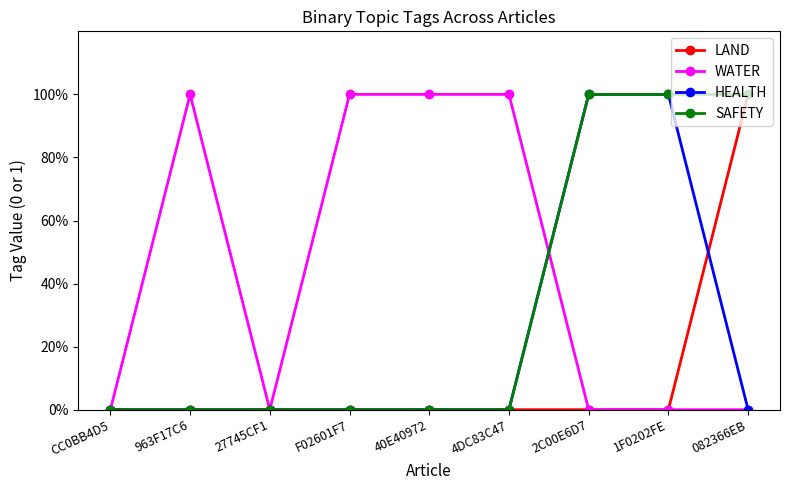

List the labels in order of HEALTH value, largest first.

2C00E6D7, 1F0202FE, CC0BB4D5, 963F17C6, 27745CF1, F02601F7, 40E40972, 4DC83C47, 082366EB